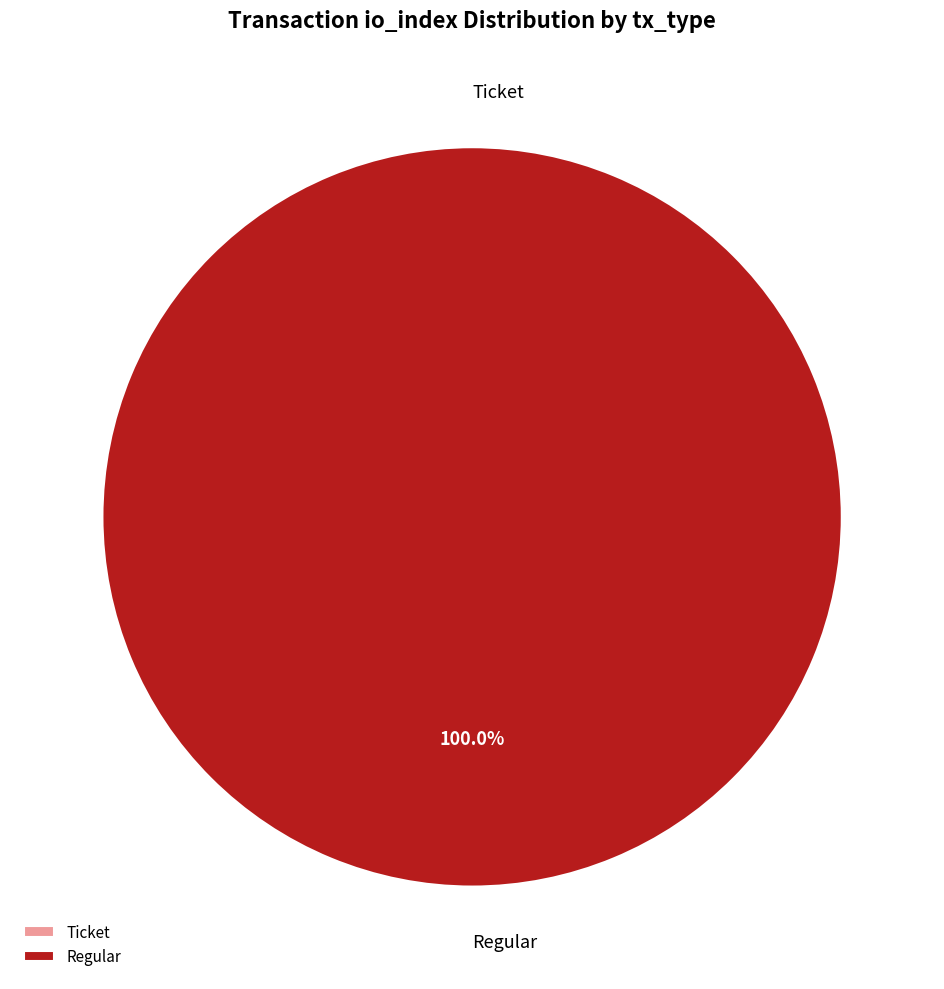

What is the majority slice?

Regular